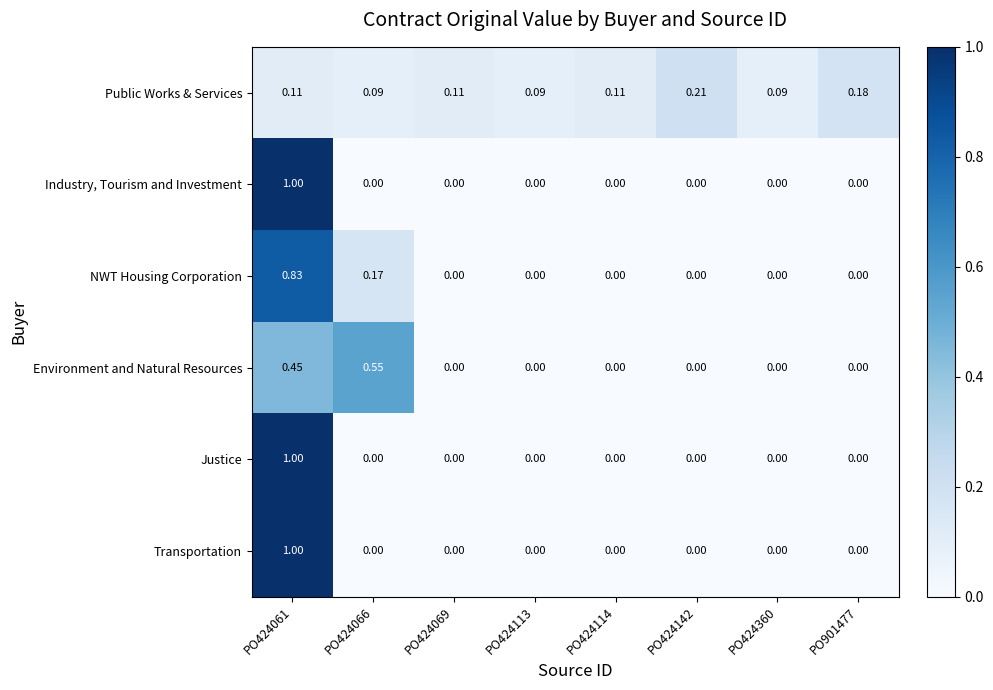

Between PO424113 and PO901477, which series saw the biggest shift?

Public Works & Services